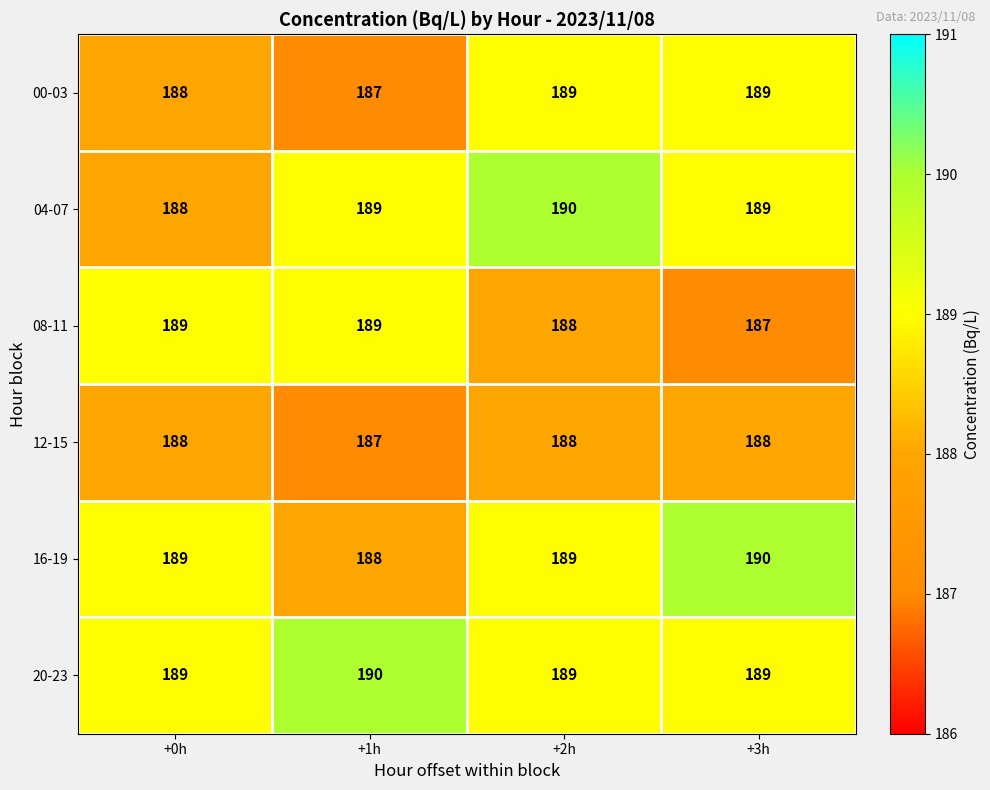

Count the 16-19 values in the range 189 to 190.

3